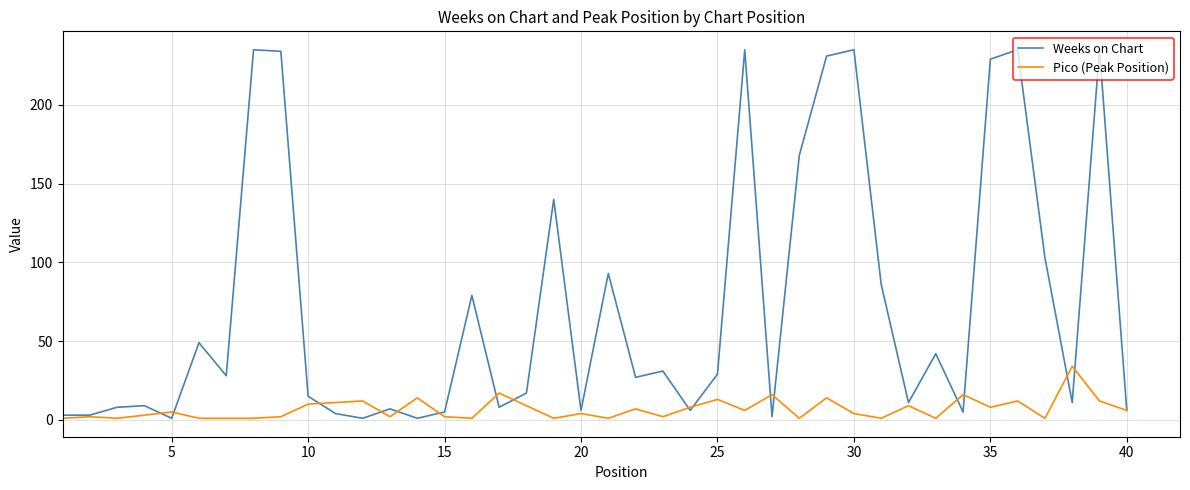

What is the difference between the maximum and minimum values in the Weeks on Chart series?

234